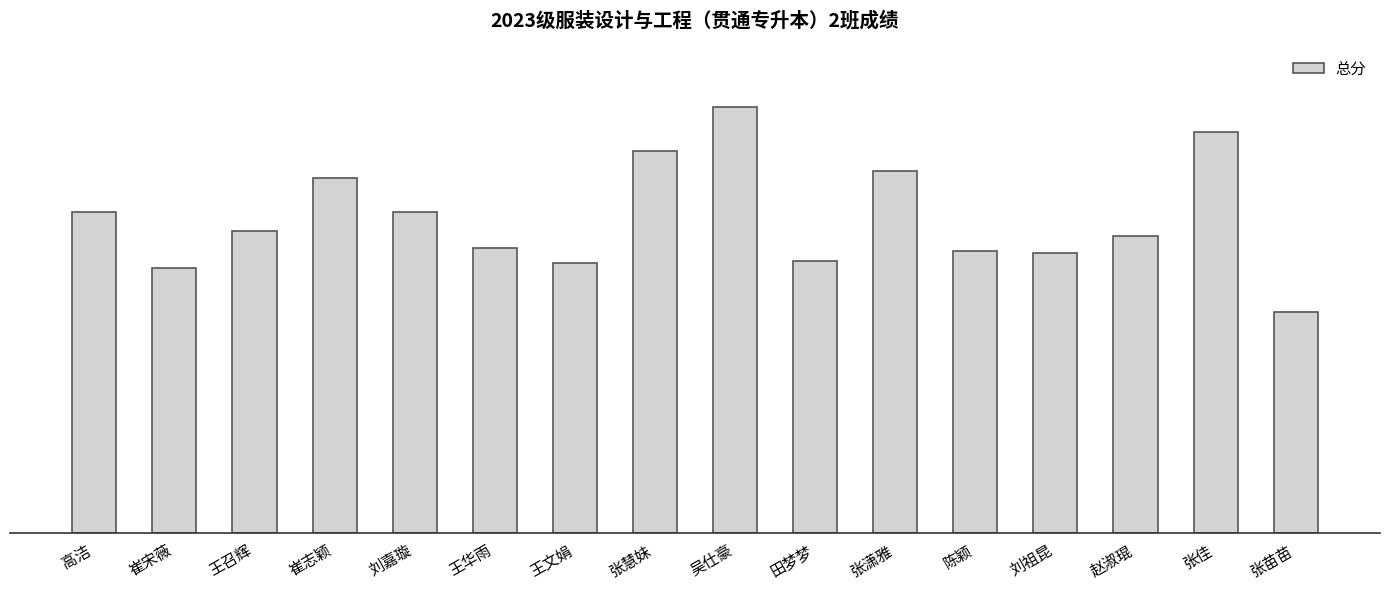

The value at 崔宋薇 is 12.6. True or false?

False